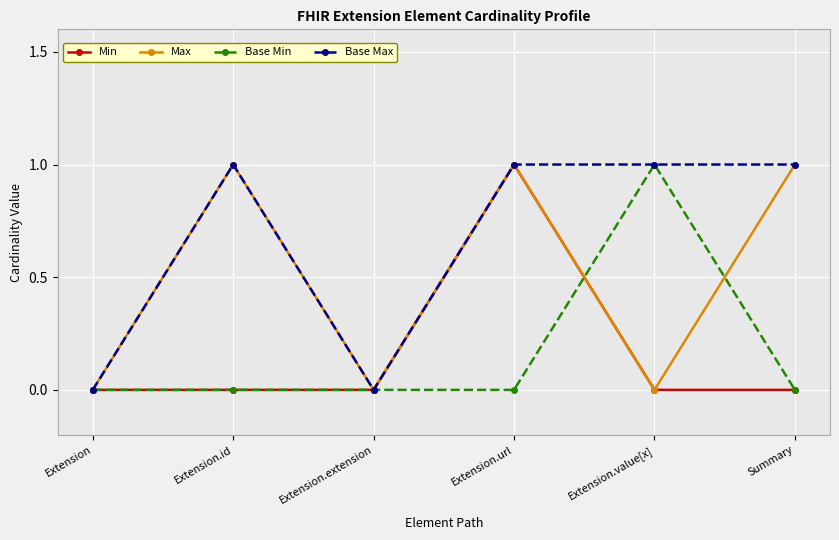

In Max, how many points are lower than both neighbors (excluding endpoints)?

2